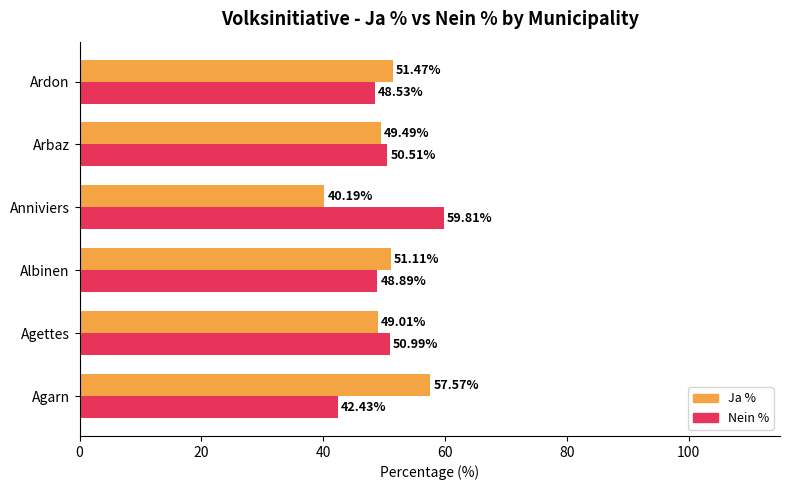

Which series has the largest total across all categories?

Nein %